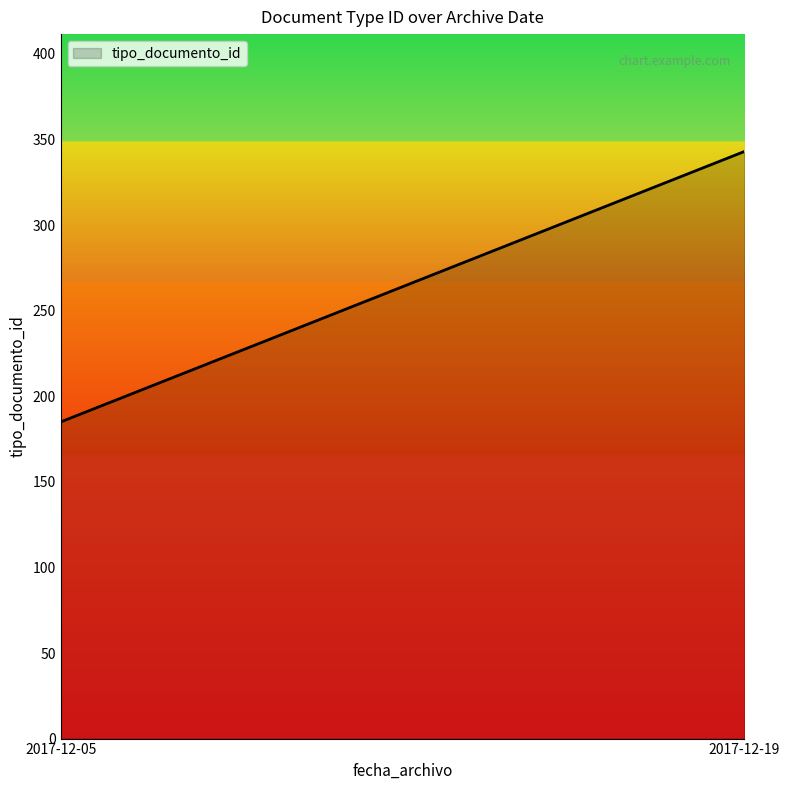

What is the greatest value displayed?

343